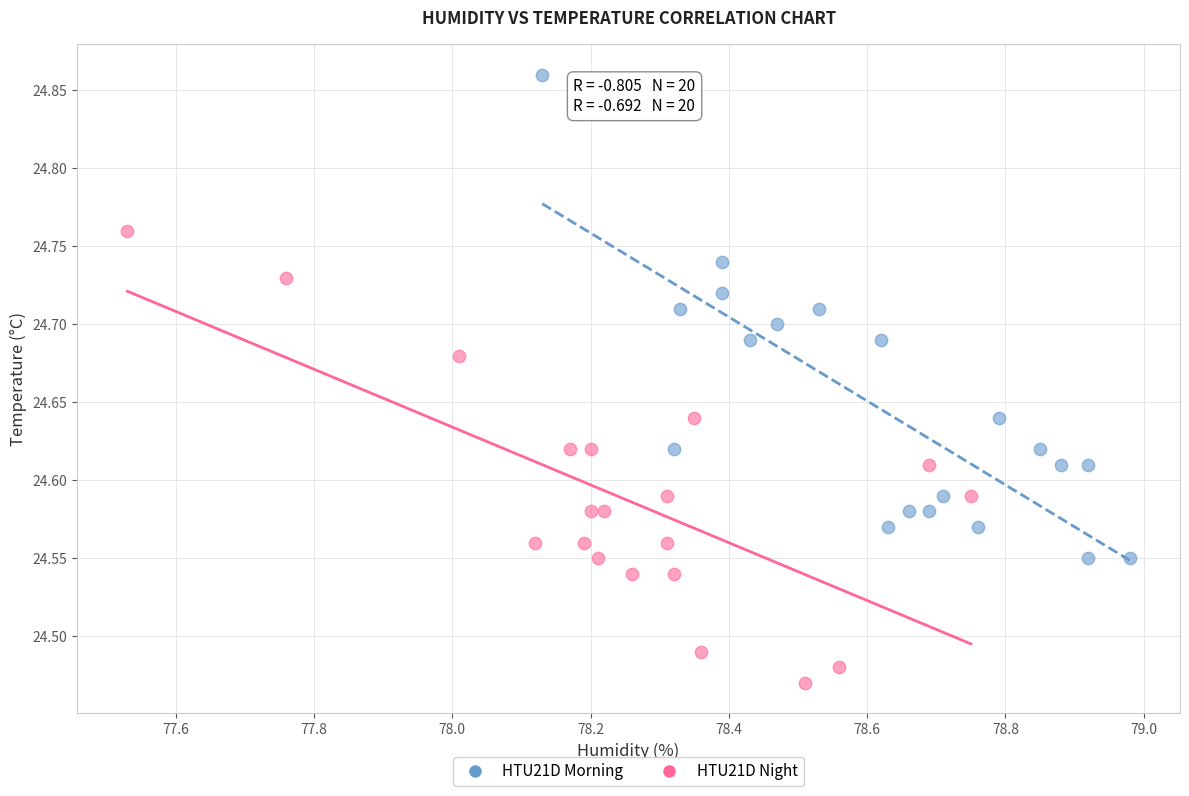

Which series reaches the maximum Y coordinate?

HTU21D Morning